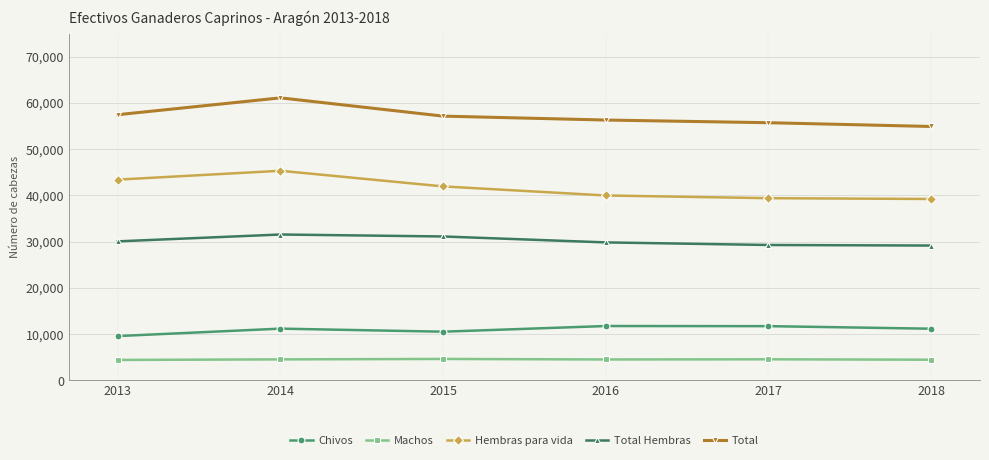

Where is Hembras para vida nearest to the value 42290?

2015